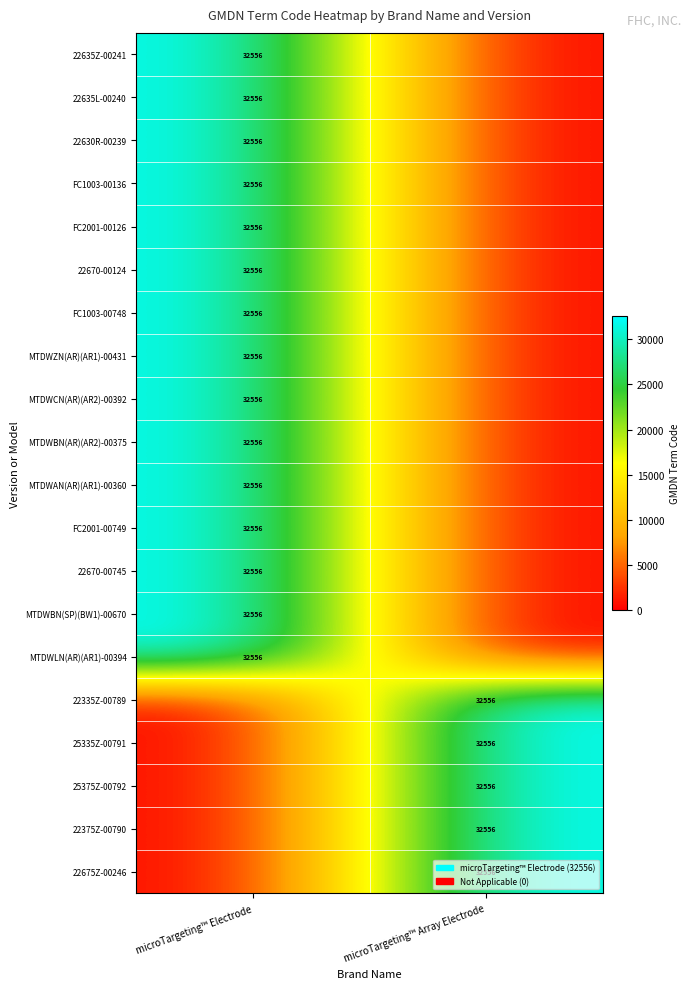

Which has a higher value, microTargeting™ Array Electrode or microTargeting™ Electrode?

microTargeting™ Electrode